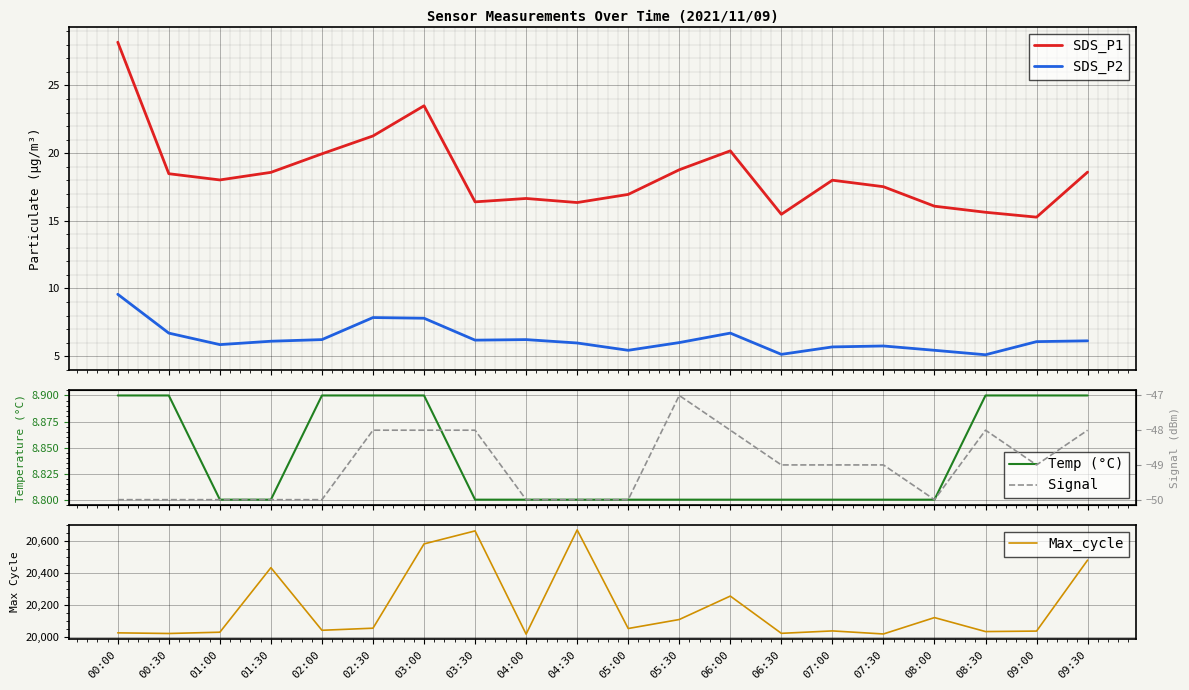

Which label corresponds to the largest value in the chart?

04:30